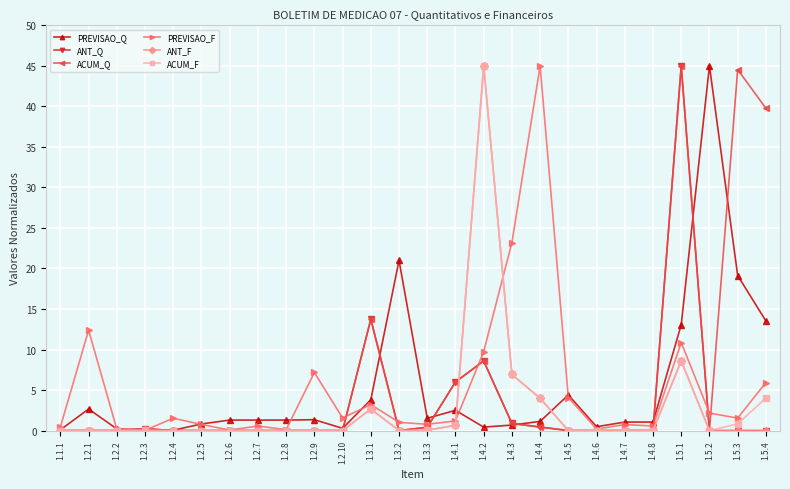

True or false: ACUM_F has more than 1 interior local peaks.

True